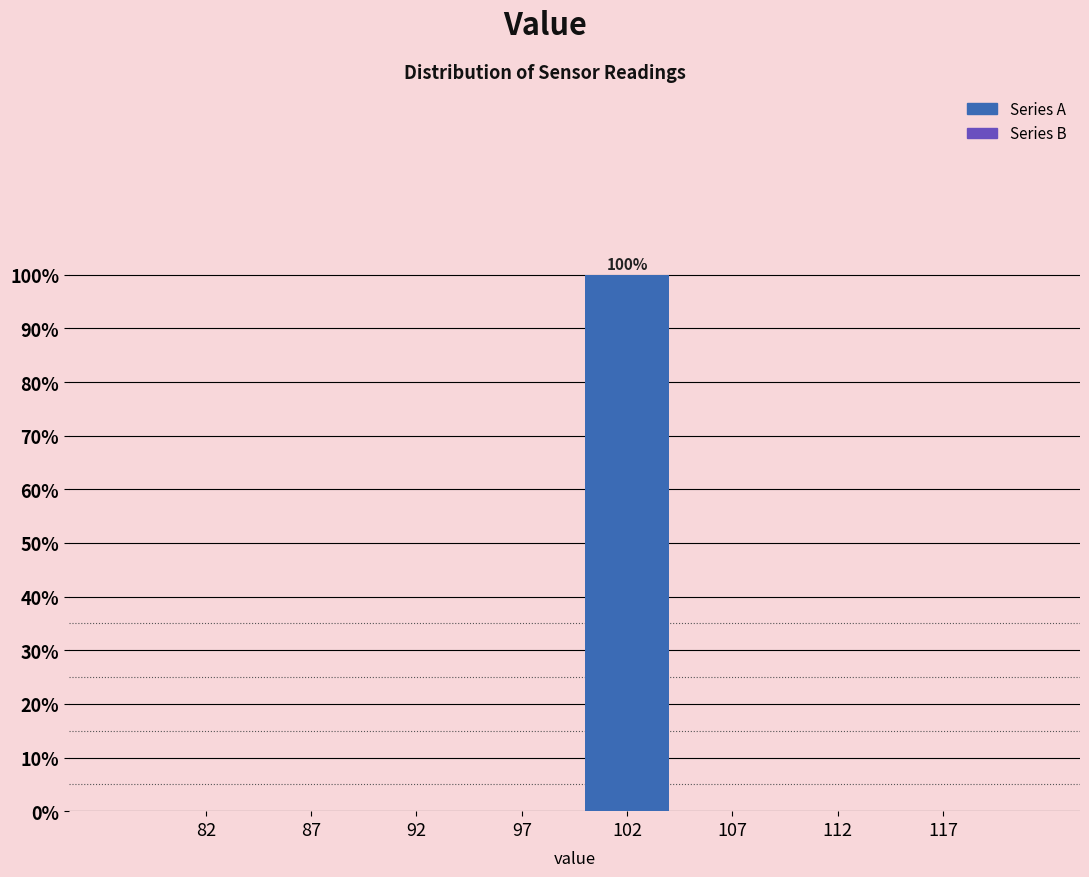

Reading left to right, extract all data points from this chart.

82=0	87=0	92=0	97=0	102=100	107=0	112=0	117=0